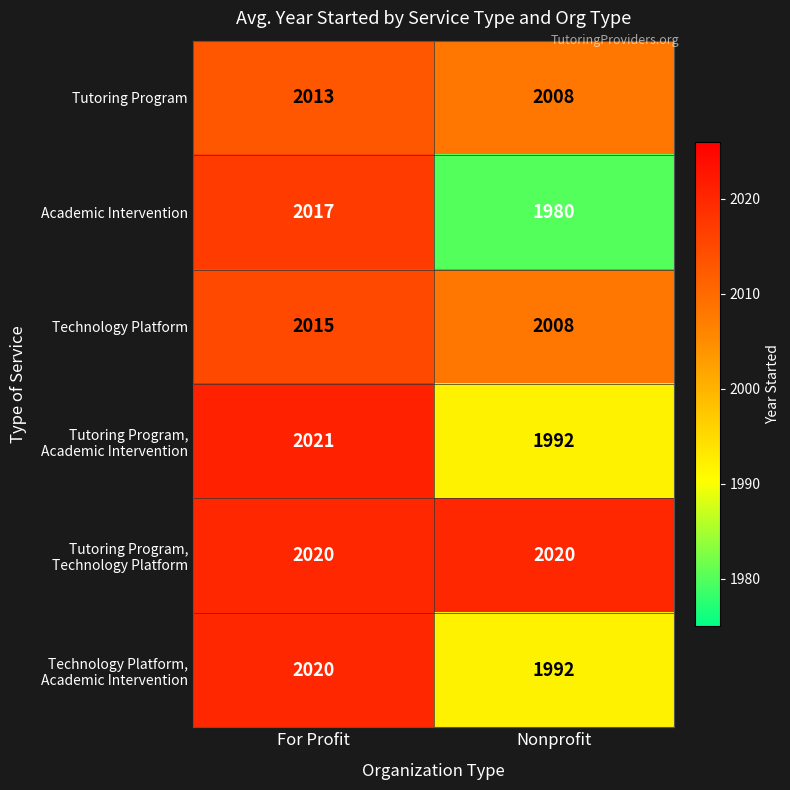

What is the sum of all Academic Intervention values?

3997